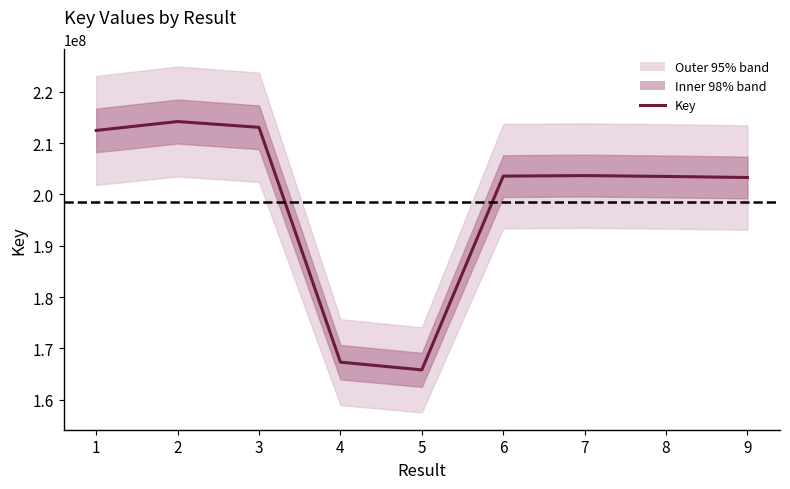

Rank the categories by value from highest to lowest.

2, 3, 1, 7, 6, 8, 9, 4, 5